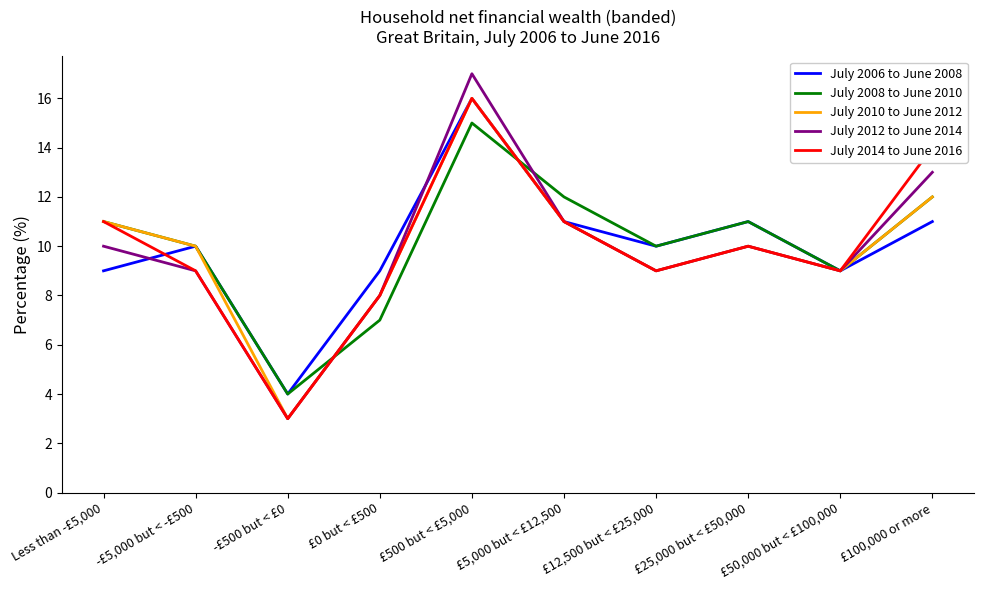

At how many categories does at least one series exceed 15?

1